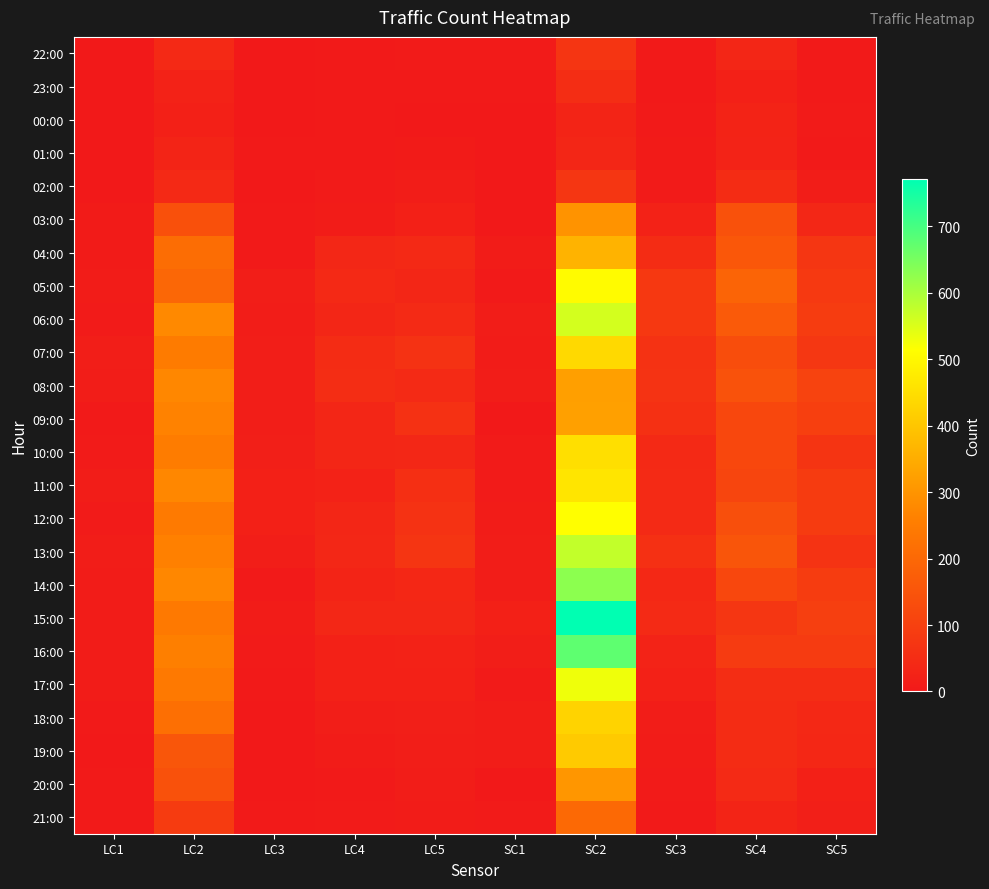

Reading left to right, extract all data points from this chart.

22:00: LC1=0	LC2=41	LC3=0	LC4=2	LC5=5	SC1=5	SC2=72	SC3=3	SC4=33	SC5=2
23:00: LC1=0	LC2=24	LC3=0	LC4=4	LC5=3	SC1=2	SC2=51	SC3=1	SC4=18	SC5=4
00:00: LC1=0	LC2=17	LC3=0	LC4=4	LC5=1	SC1=0	SC2=28	SC3=3	SC4=27	SC5=5
01:00: LC1=0	LC2=30	LC3=2	LC4=2	LC5=7	SC1=1	SC2=32	SC3=7	SC4=25	SC5=4
02:00: LC1=0	LC2=40	LC3=0	LC4=5	LC5=10	SC1=0	SC2=74	SC3=5	SC4=49	SC5=11
03:00: LC1=7	LC2=140	LC3=3	LC4=9	LC5=17	SC1=1	SC2=297	SC3=24	SC4=142	SC5=36
04:00: LC1=7	LC2=213	LC3=3	LC4=35	LC5=41	SC1=8	SC2=362	SC3=49	SC4=158	SC5=73
05:00: LC1=9	LC2=196	LC3=15	LC4=42	LC5=33	SC1=2	SC2=506	SC3=77	SC4=191	SC5=82
06:00: LC1=5	LC2=278	LC3=12	LC4=32	LC5=43	SC1=11	SC2=558	SC3=78	SC4=163	SC5=90
07:00: LC1=14	LC2=248	LC3=15	LC4=49	LC5=63	SC1=8	SC2=437	SC3=64	SC4=132	SC5=76
08:00: LC1=10	LC2=273	LC3=13	LC4=50	LC5=44	SC1=10	SC2=322	SC3=65	SC4=145	SC5=106
09:00: LC1=4	LC2=265	LC3=13	LC4=34	LC5=61	SC1=1	SC2=323	SC3=59	SC4=117	SC5=97
10:00: LC1=6	LC2=250	LC3=16	LC4=32	LC5=36	SC1=6	SC2=450	SC3=41	SC4=117	SC5=69
11:00: LC1=12	LC2=274	LC3=17	LC4=24	LC5=57	SC1=5	SC2=462	SC3=45	SC4=110	SC5=87
12:00: LC1=6	LC2=244	LC3=17	LC4=34	LC5=63	SC1=8	SC2=512	SC3=45	SC4=136	SC5=86
13:00: LC1=10	LC2=260	LC3=14	LC4=35	LC5=71	SC1=11	SC2=574	SC3=60	SC4=153	SC5=66
14:00: LC1=9	LC2=273	LC3=4	LC4=29	LC5=37	SC1=12	SC2=629	SC3=39	SC4=117	SC5=90
15:00: LC1=9	LC2=241	LC3=8	LC4=36	LC5=35	SC1=17	SC2=771	SC3=43	SC4=73	SC5=95
16:00: LC1=8	LC2=256	LC3=6	LC4=21	LC5=24	SC1=14	SC2=676	SC3=25	SC4=85	SC5=85
17:00: LC1=8	LC2=243	LC3=3	LC4=22	LC5=22	SC1=5	SC2=529	SC3=22	SC4=50	SC5=52
18:00: LC1=4	LC2=218	LC3=1	LC4=14	LC5=16	SC1=12	SC2=425	SC3=12	SC4=47	SC5=38
19:00: LC1=1	LC2=154	LC3=0	LC4=8	LC5=13	SC1=11	SC2=409	SC3=8	SC4=48	SC5=37
20:00: LC1=2	LC2=141	LC3=1	LC4=4	LC5=12	SC1=0	SC2=304	SC3=5	SC4=43	SC5=18
21:00: LC1=2	LC2=87	LC3=3	LC4=5	LC5=8	SC1=5	SC2=203	SC3=4	SC4=28	SC5=16